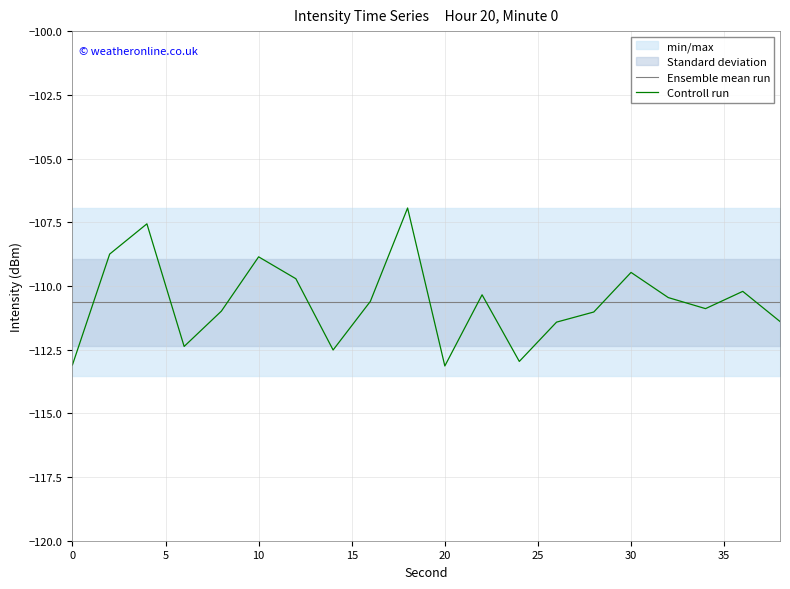

What is the highest value of the Ensemble mean run series?

-110.6